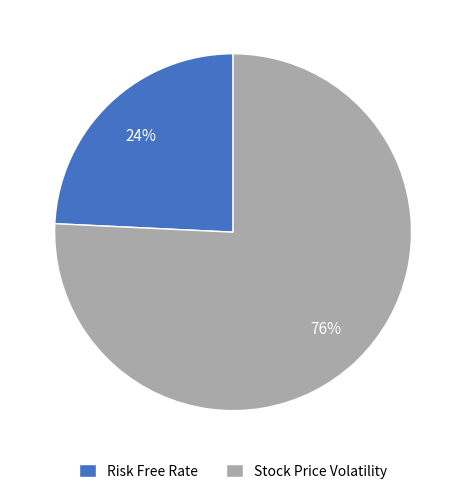

To the nearest percent, what is the difference between the Stock Price Volatility and Risk Free Rate slice percentages?

52%